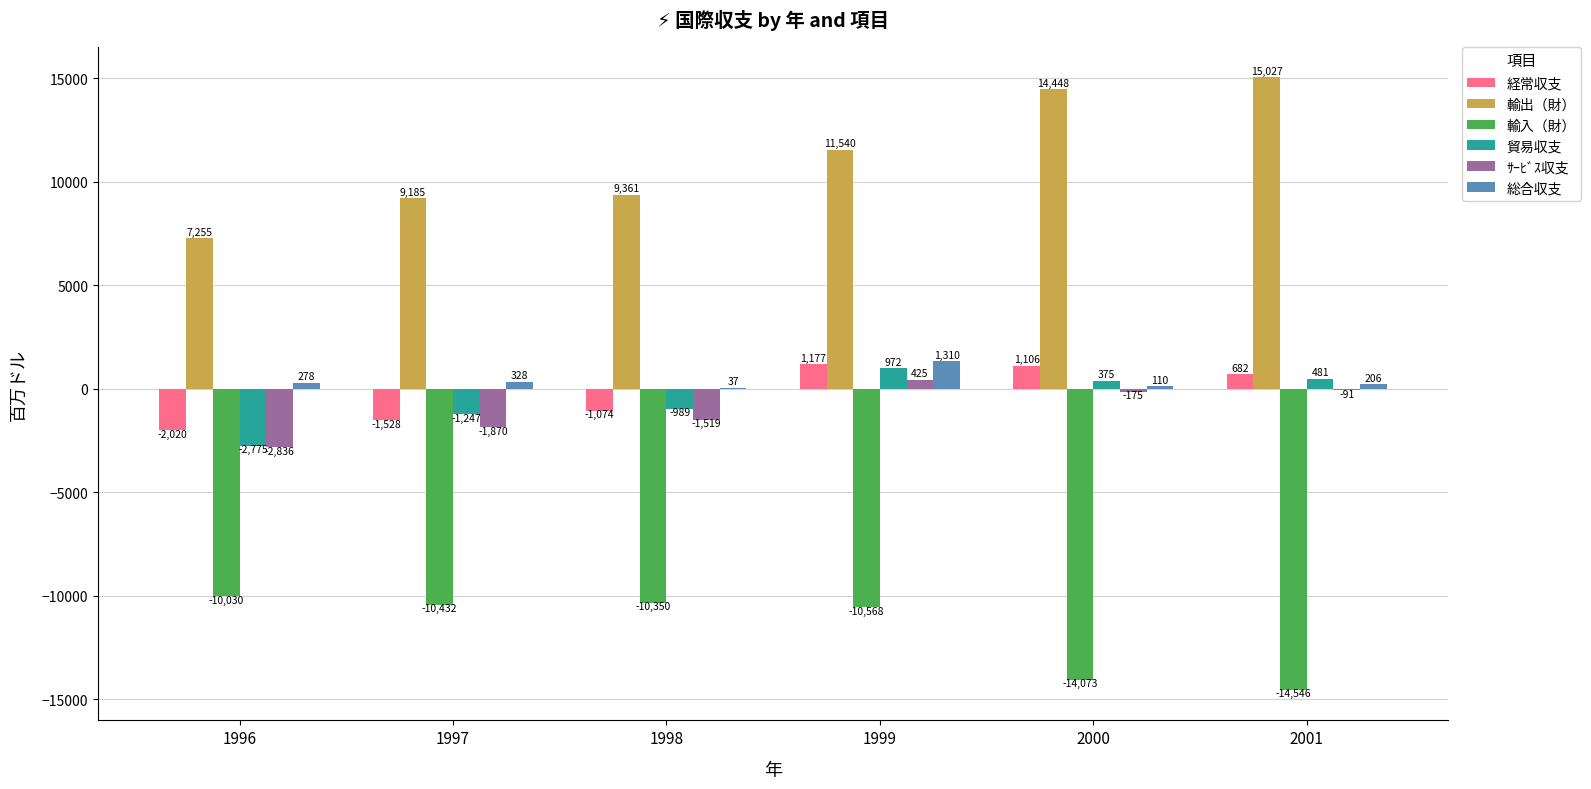

Reading left to right, extract all data points from this chart.

経常収支: -2020	-1528	-1074	1177	1106	682
輸出（財）: 7255	9185	9361	11540	14448	15027
輸入（財）: -10030	-10432	-10350	-10568	-14073	-14546
貿易収支: -2775	-1247	-989	972	375	481
ｻｰﾋﾞｽ収支: -2836	-1870	-1519	425	-175	-91
総合収支: 278	328	37	1310	110	206